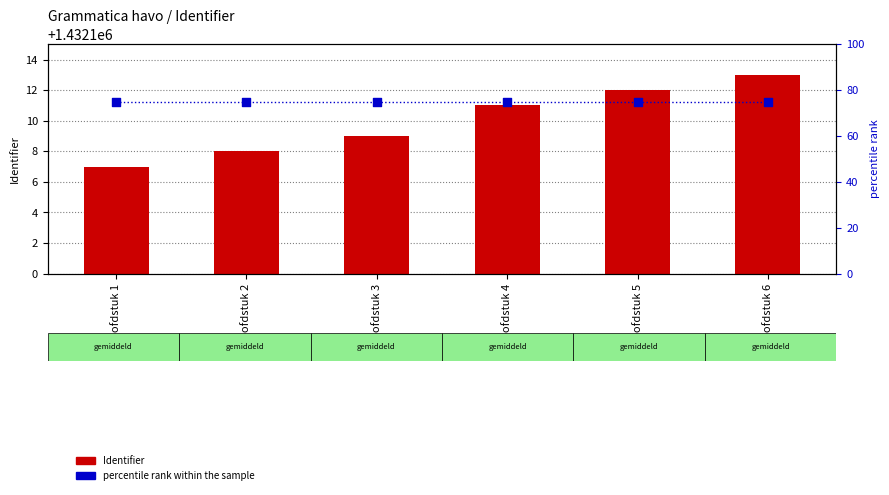

At which category is the sum across all series the highest?

Hoofdstuk 6